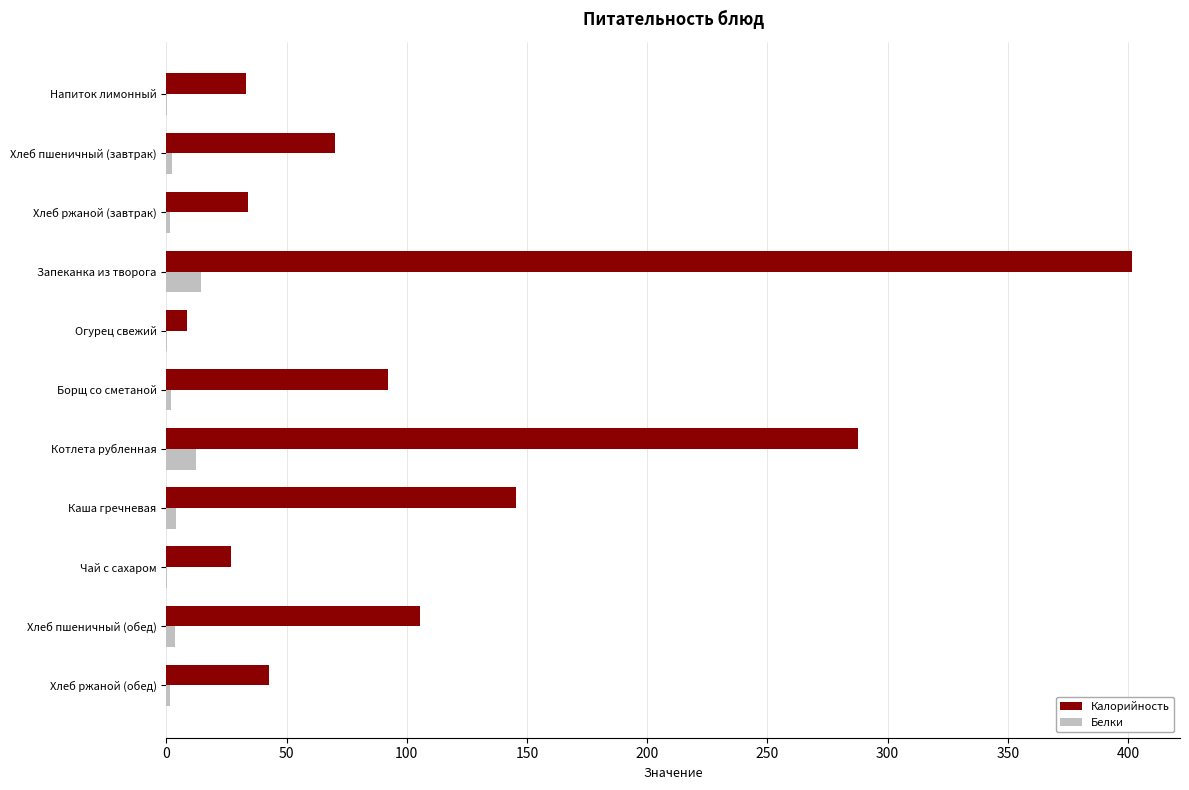

At which category is the sum across all series the highest?

Запеканка из творога